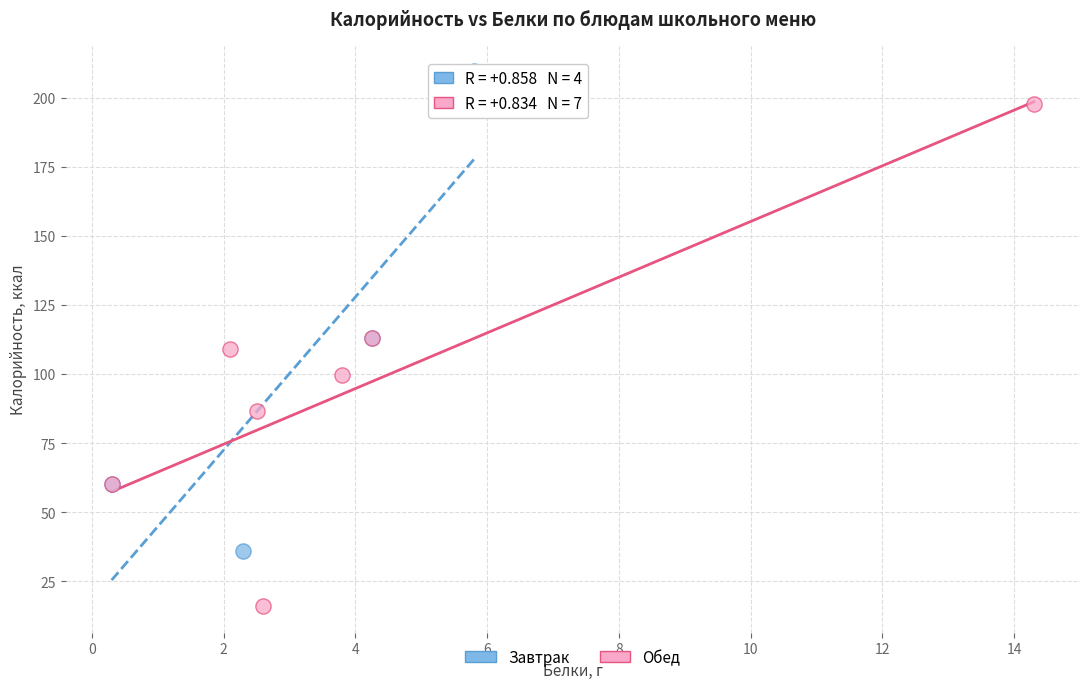

Which series has the largest Y range (max minus min)?

Обед